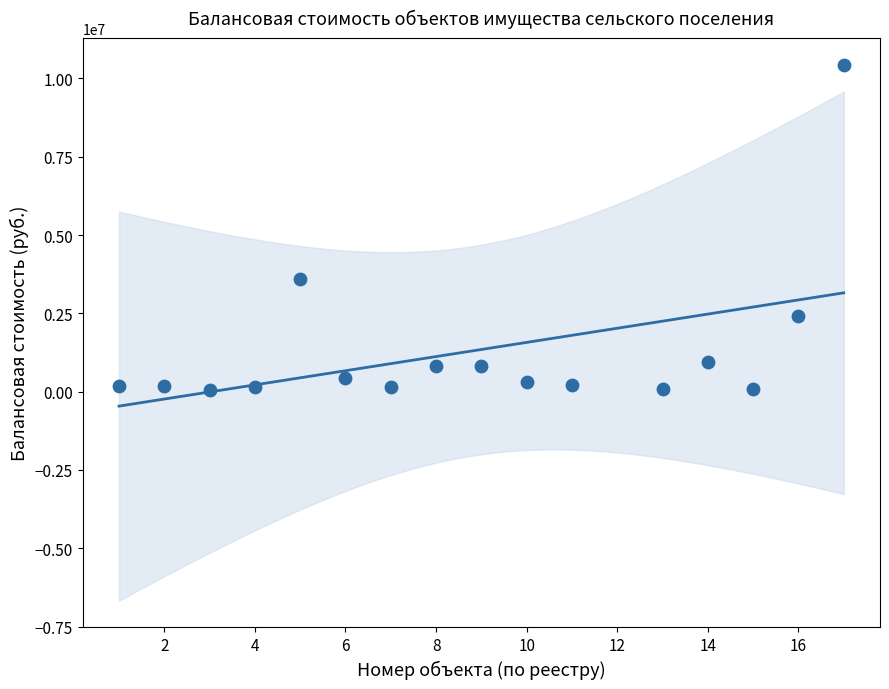

What Y value in the scatter plot is closest to 5234435?

3596590.5